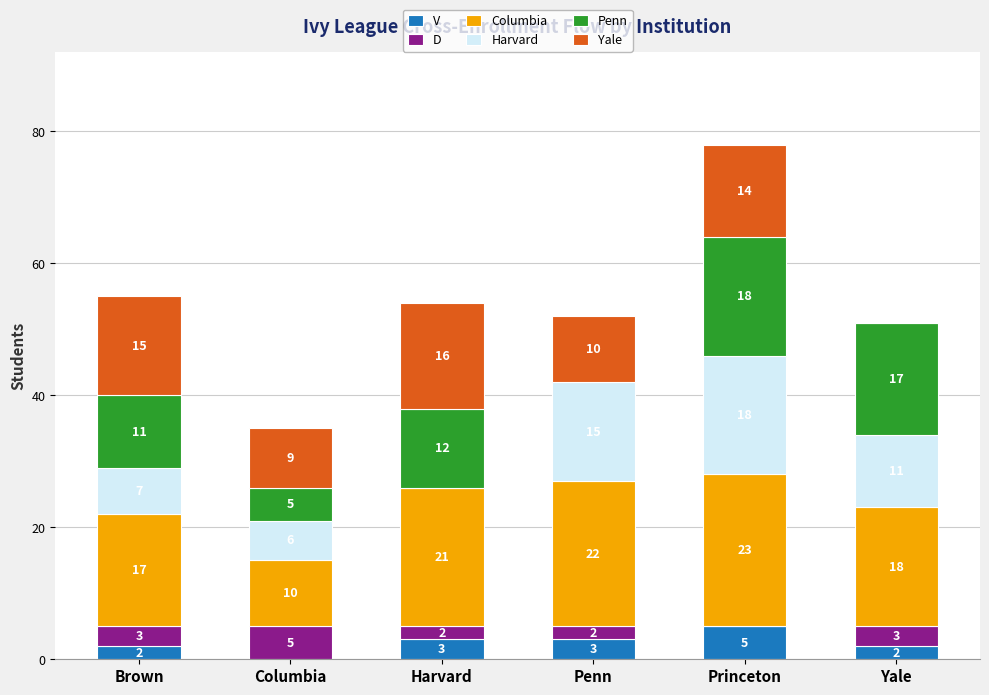

At which label does V reach its peak?

Princeton